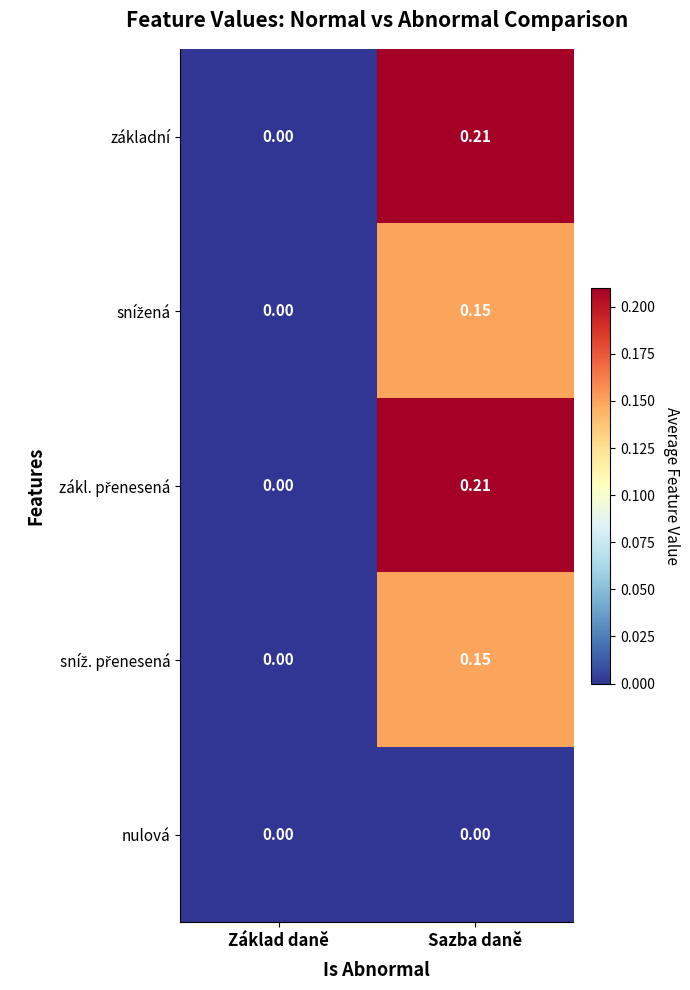

Which label corresponds to the largest value in the chart?

Sazba daně